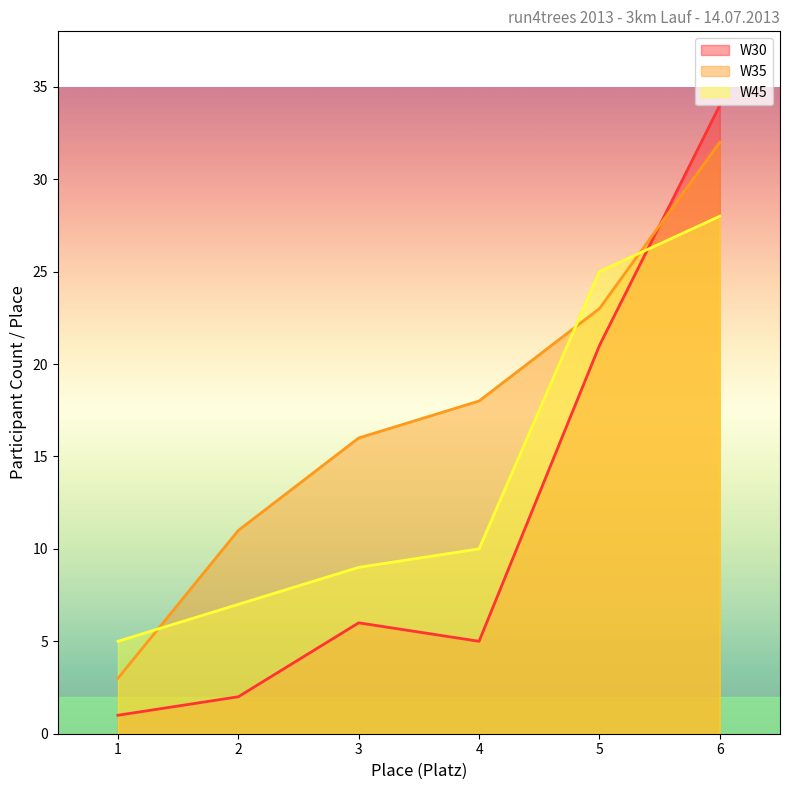

Rank the series by their average value, from lowest to highest.

W30, W45, W35